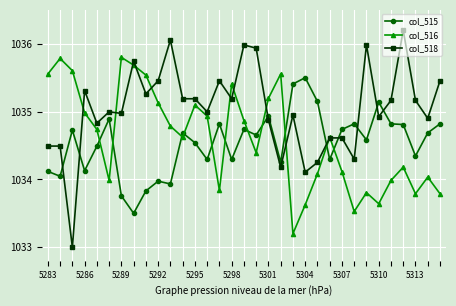

Which series has the widest spread of values?

col_518